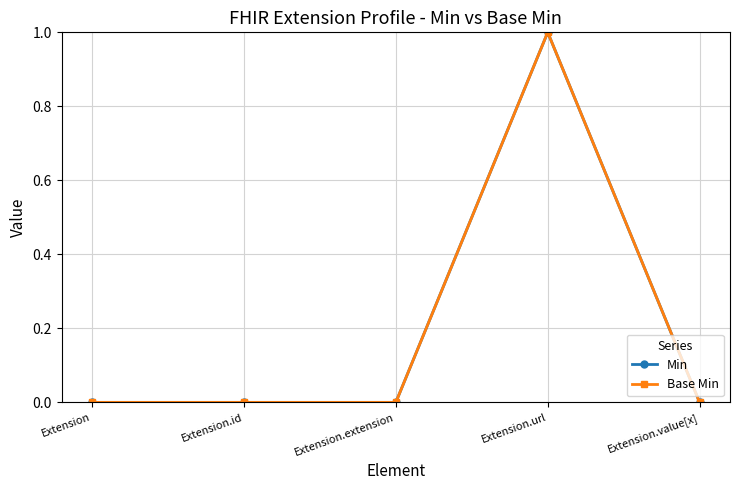

List the labels in order of Min value, smallest first.

Extension, Extension.id, Extension.extension, Extension.value[x], Extension.url